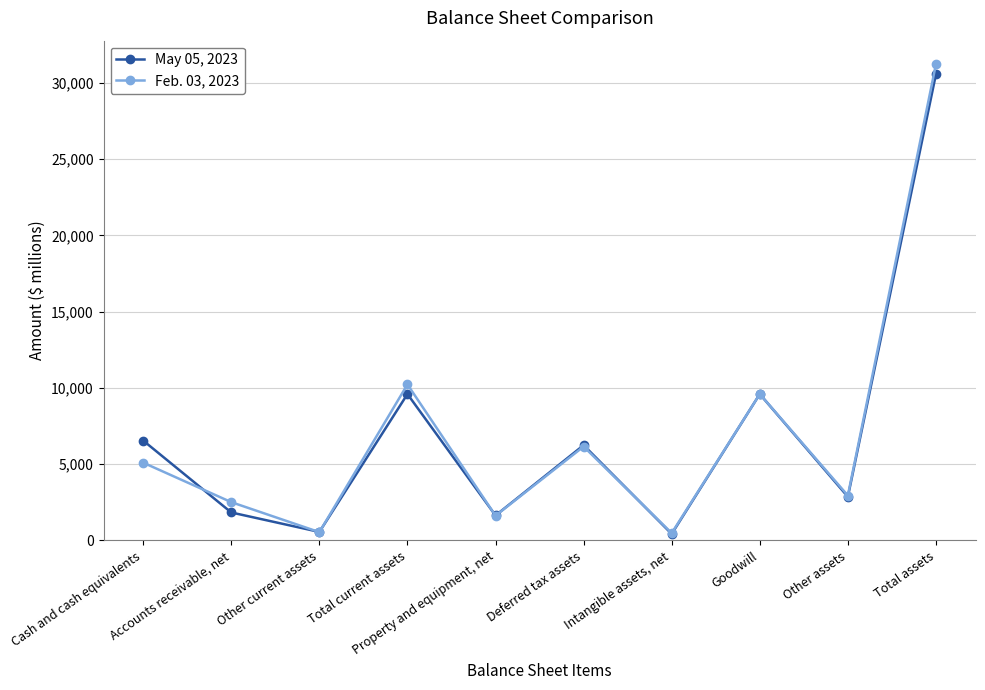

Where is Feb. 03, 2023 nearest to the value 15857?

Total current assets